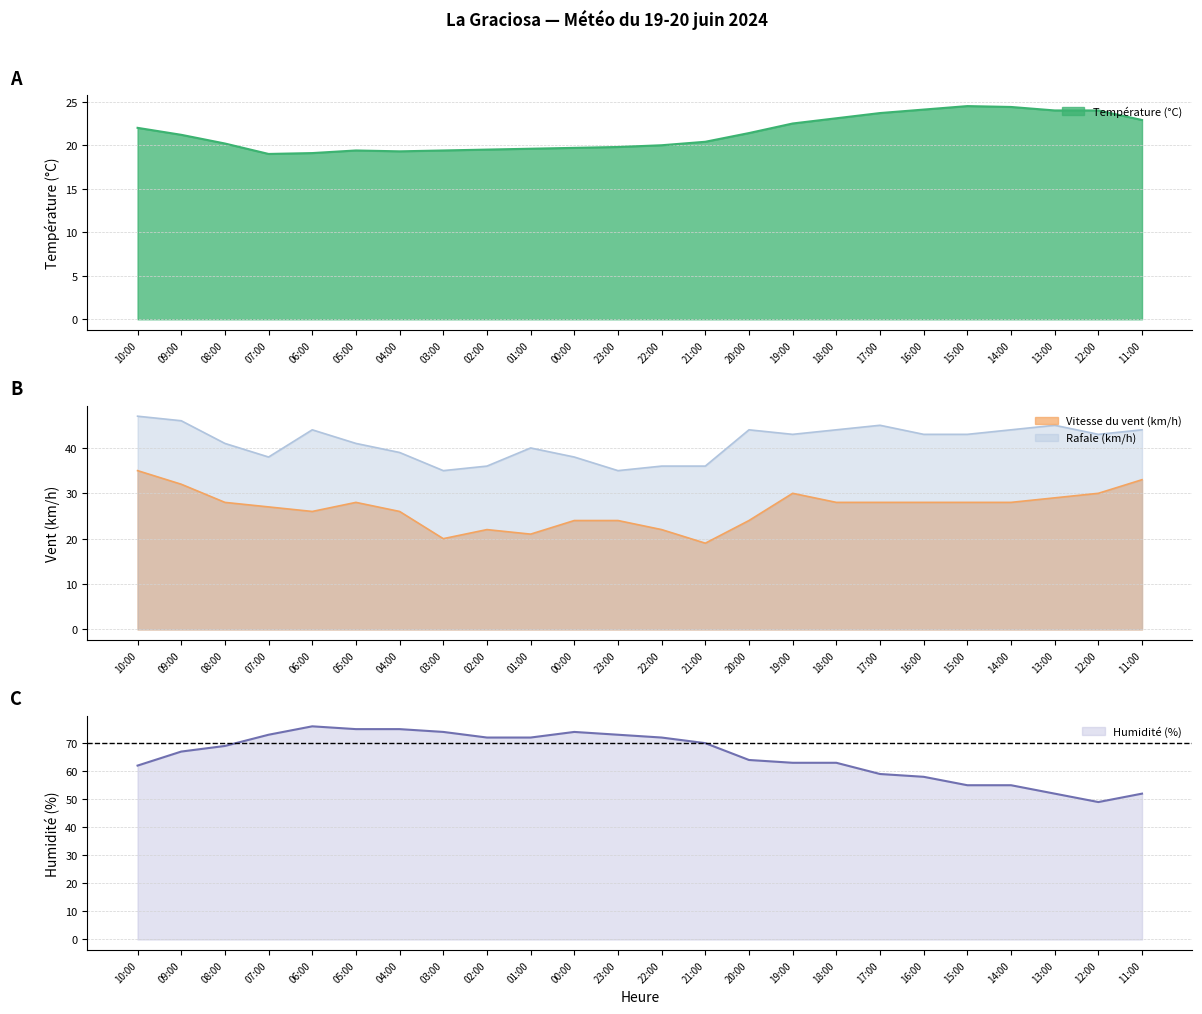

True or false: Vitesse du vent (km/h) and Rafale (km/h) intersect in this chart.

False